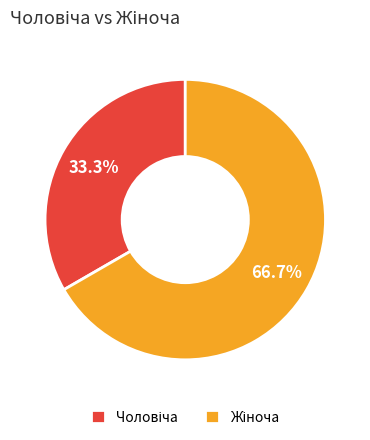

Does any single category account for the majority?

Yes